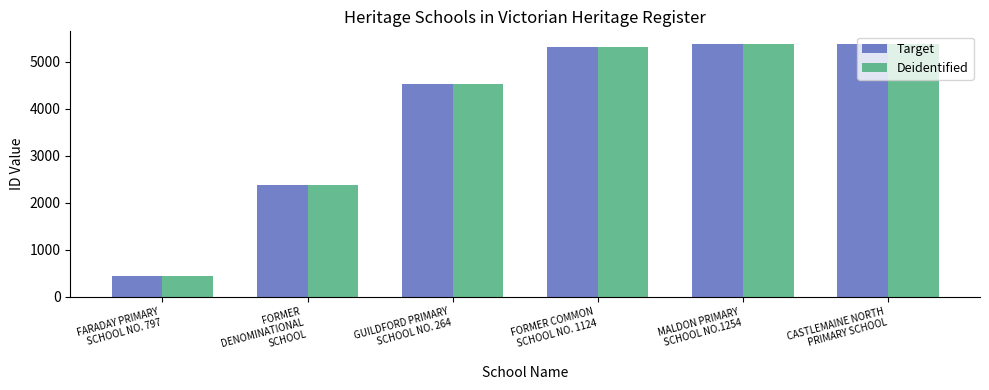

True or false: Deidentified has a value of 5376 at CASTLEMAINE NORTH
PRIMARY SCHOOL.

True